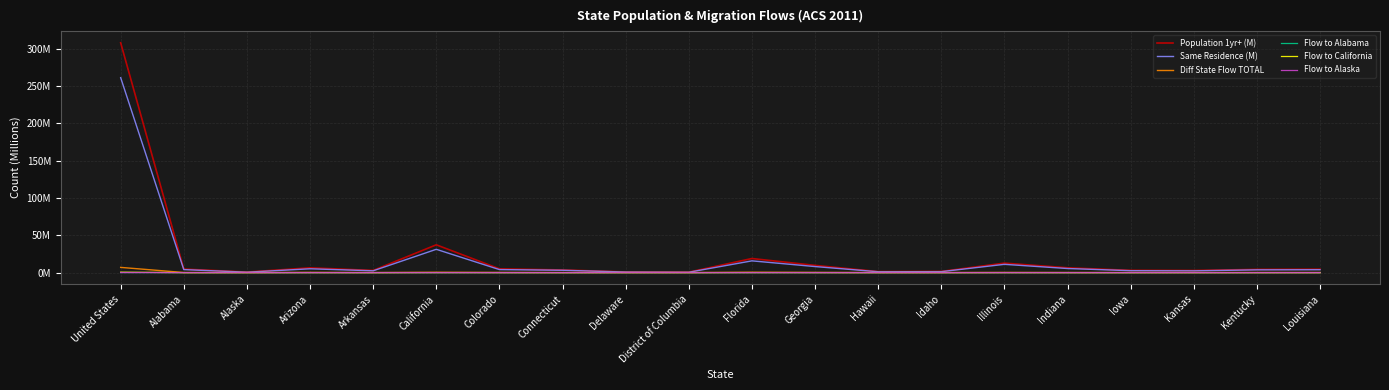

What are all the series names shown in the legend?

Population 1yr+ (M), Same Residence (M), Diff State Flow TOTAL, Flow to Alabama, Flow to California, Flow to Alaska